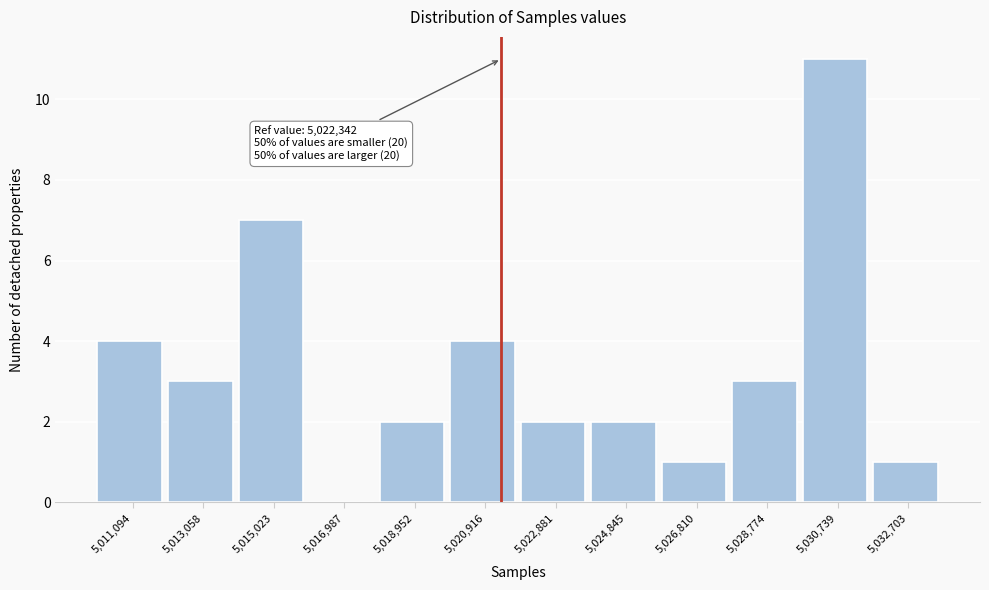

Reading left to right, extract all data points from this chart.

5,011,094=4	5,013,058=3	5,015,023=7	5,016,987=0	5,018,952=2	5,020,916=4	5,022,881=2	5,024,845=2	5,026,810=1	5,028,774=3	5,030,739=11	5,032,703=1